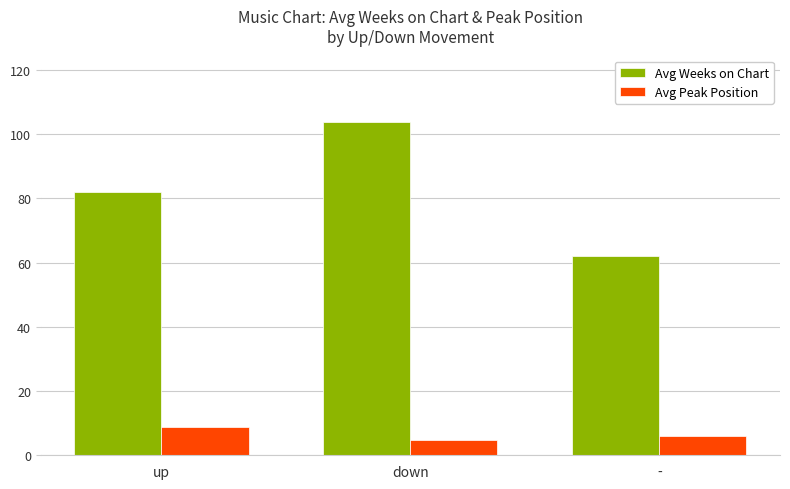

The value of Avg Peak Position at - is 10.0. True or false?

False